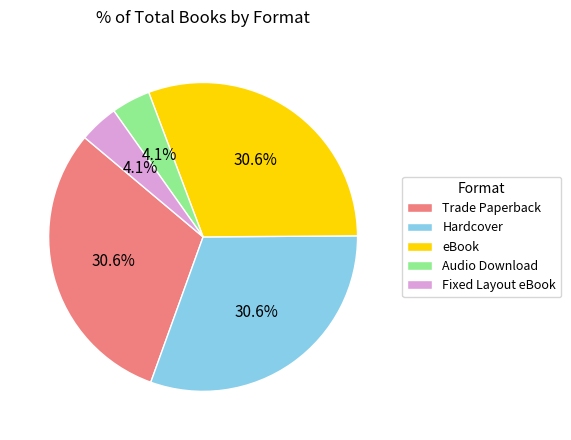

True or false: eBook accounts for 25% of the total.

False